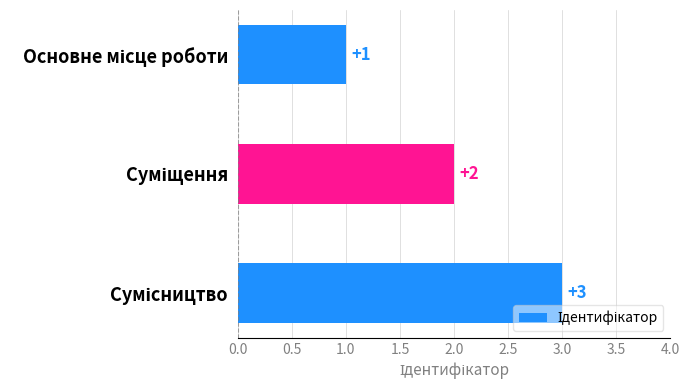

What is the difference between the maximum and minimum values?

2